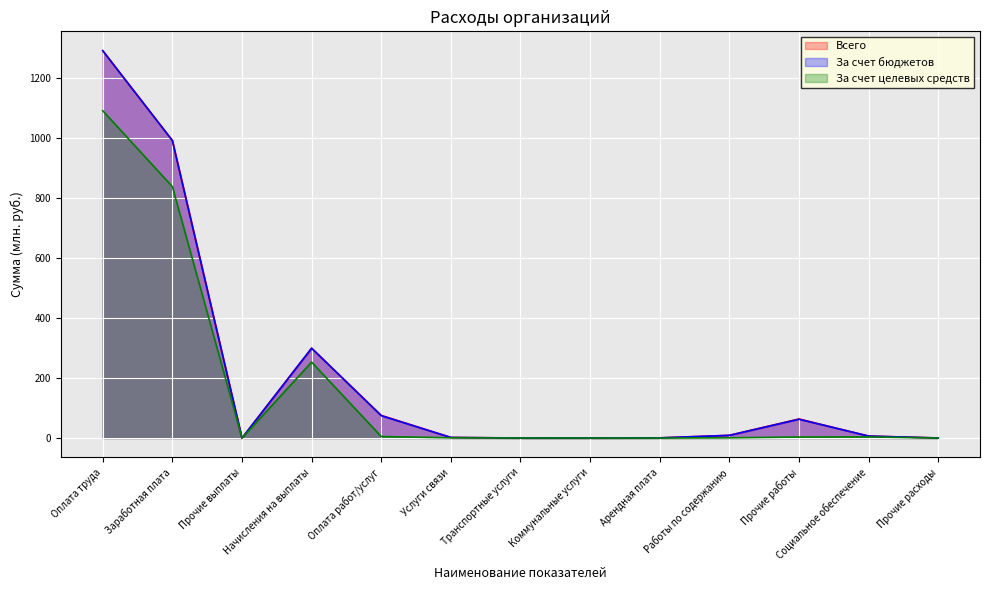

Which series has the largest range (max minus min)?

Всего